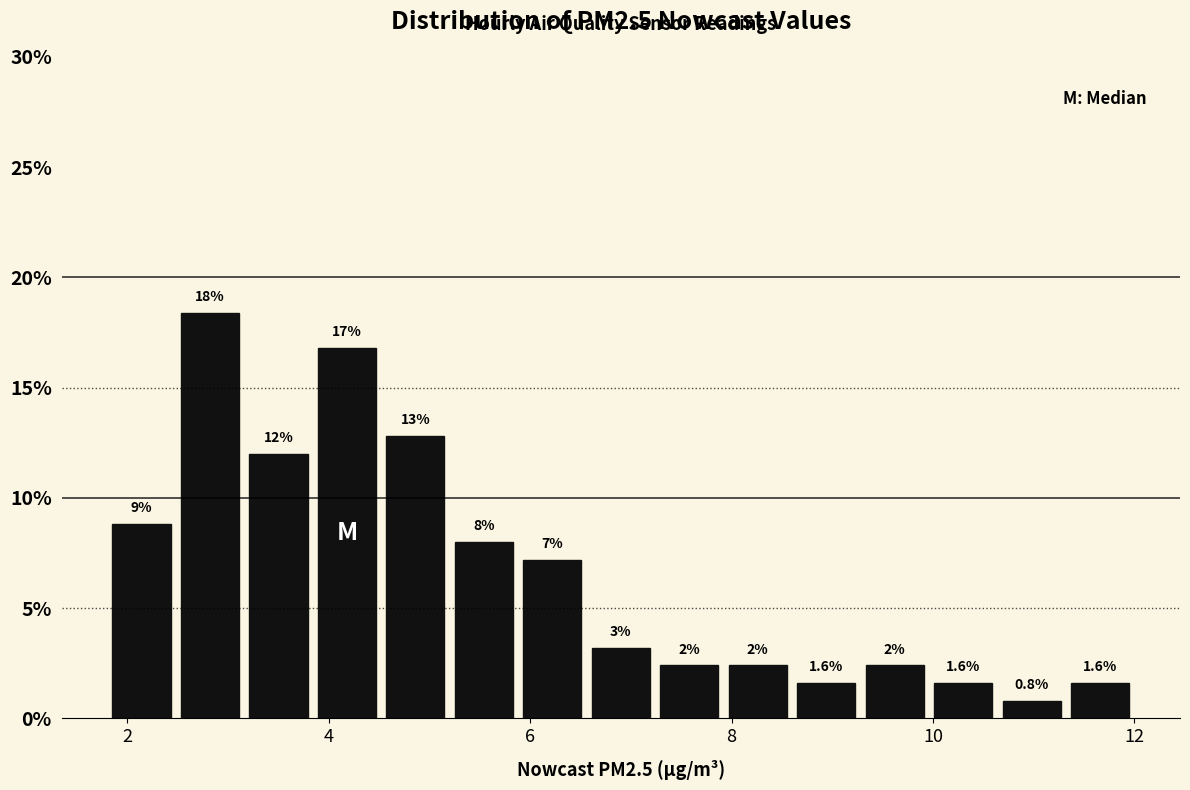

Read against the x-axis, roughly where is the centre of the tallest bar?

2.8